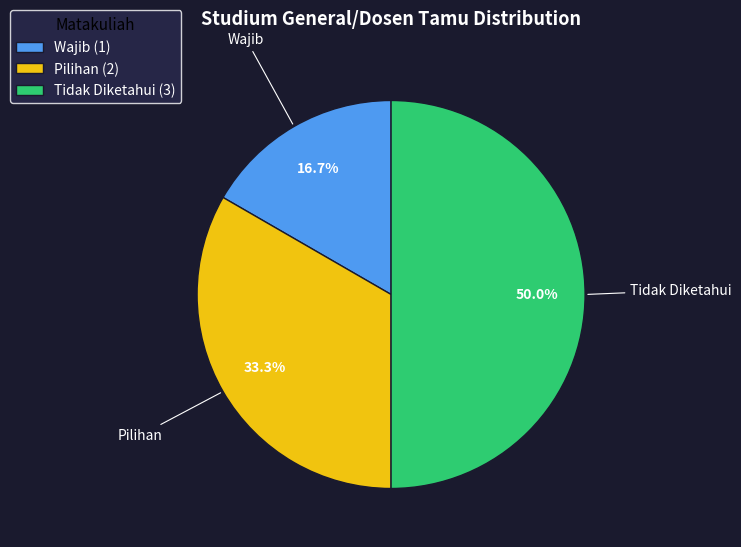

Combined, what portion of the pie is Tidak Diketahui (3) and Pilihan (2)?

83.3%